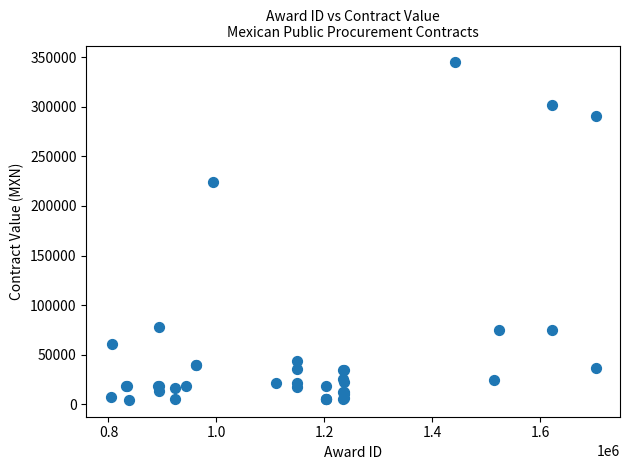

What Y value in the scatter plot is closest to 174633?

224000.0